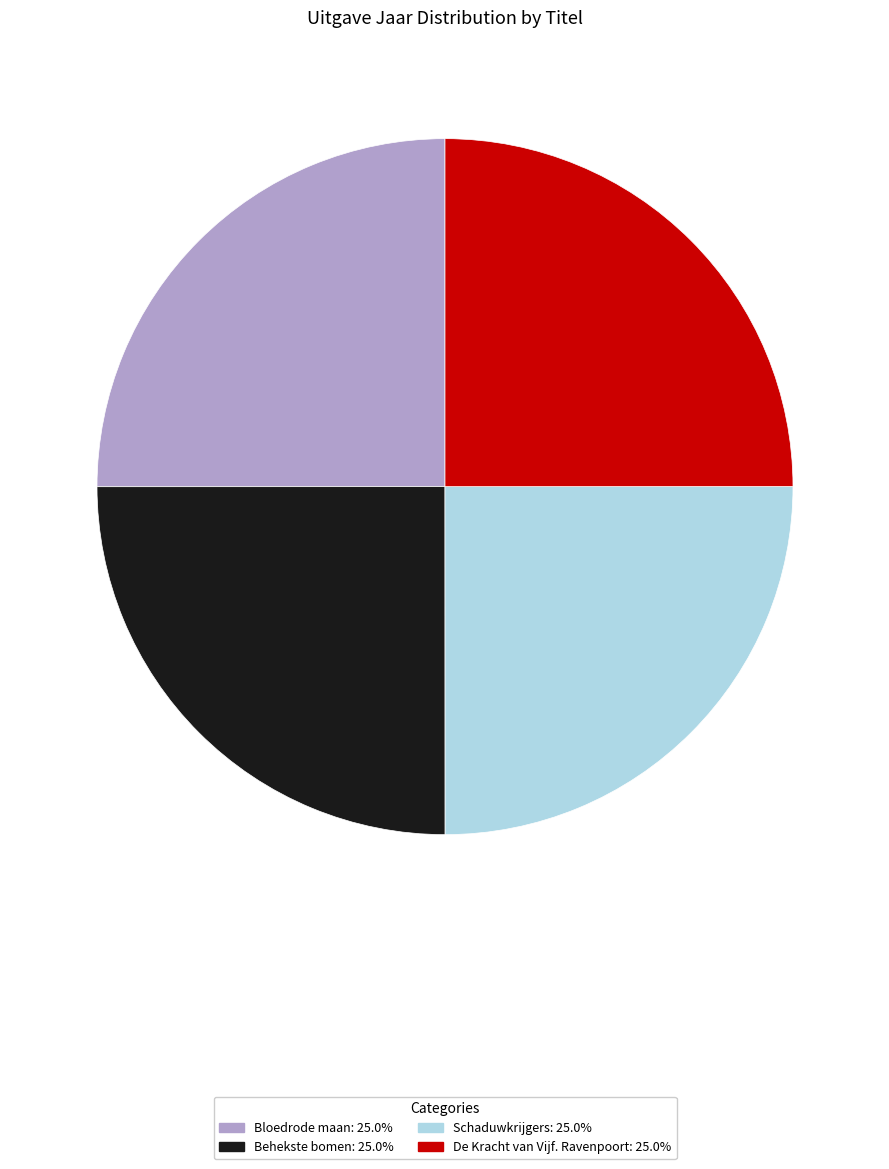

Approximately how many times larger is the value at Behekste bomen compared to De Kracht van Vijf. Ravenpoort?

1.0